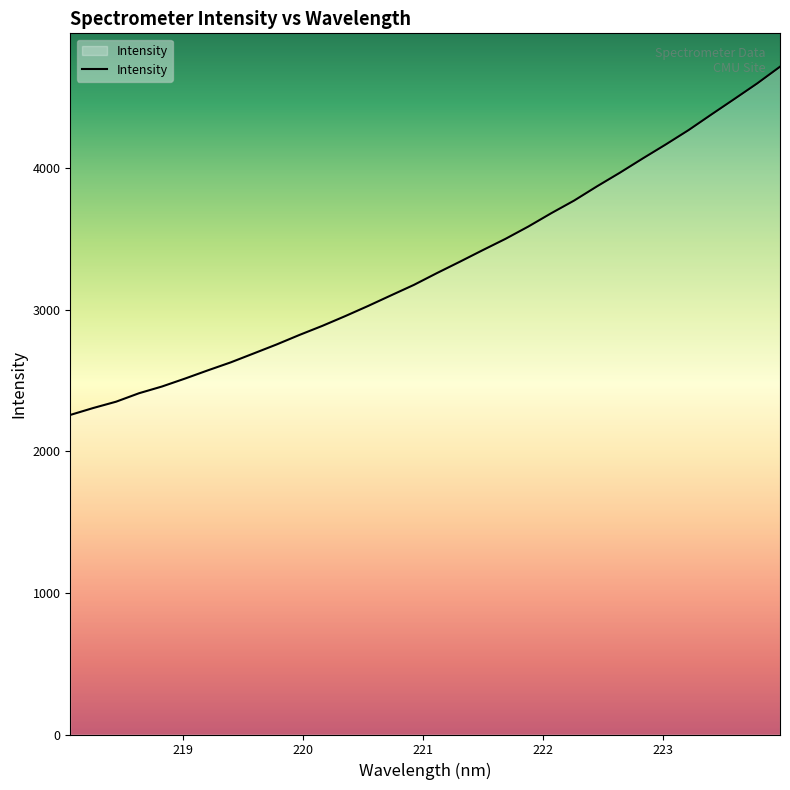

Does the chart display data point markers on the line(s)?

No